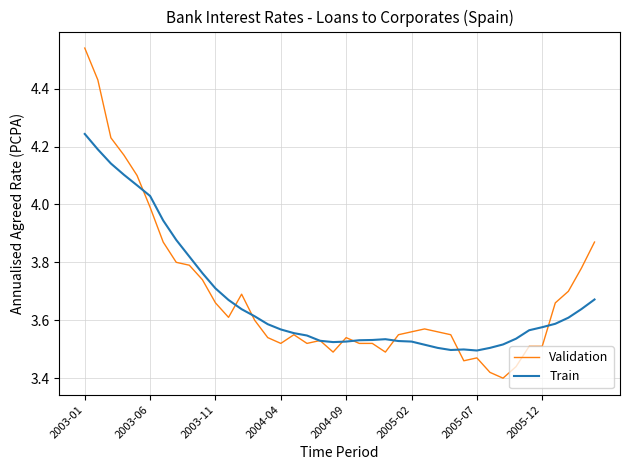

Which series has the largest range (max minus min)?

Validation